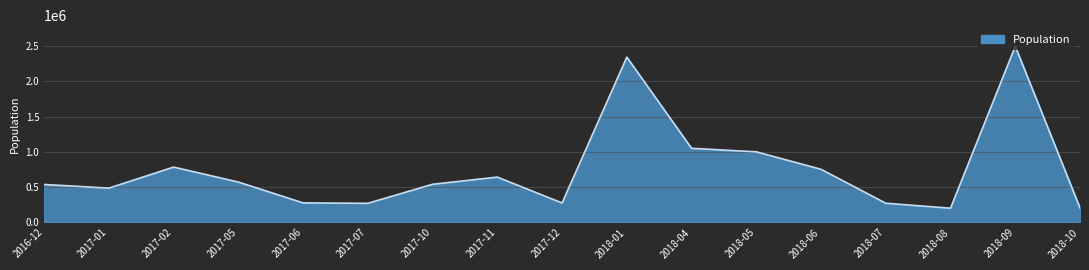

What is the maximum value shown in the chart?

2495776